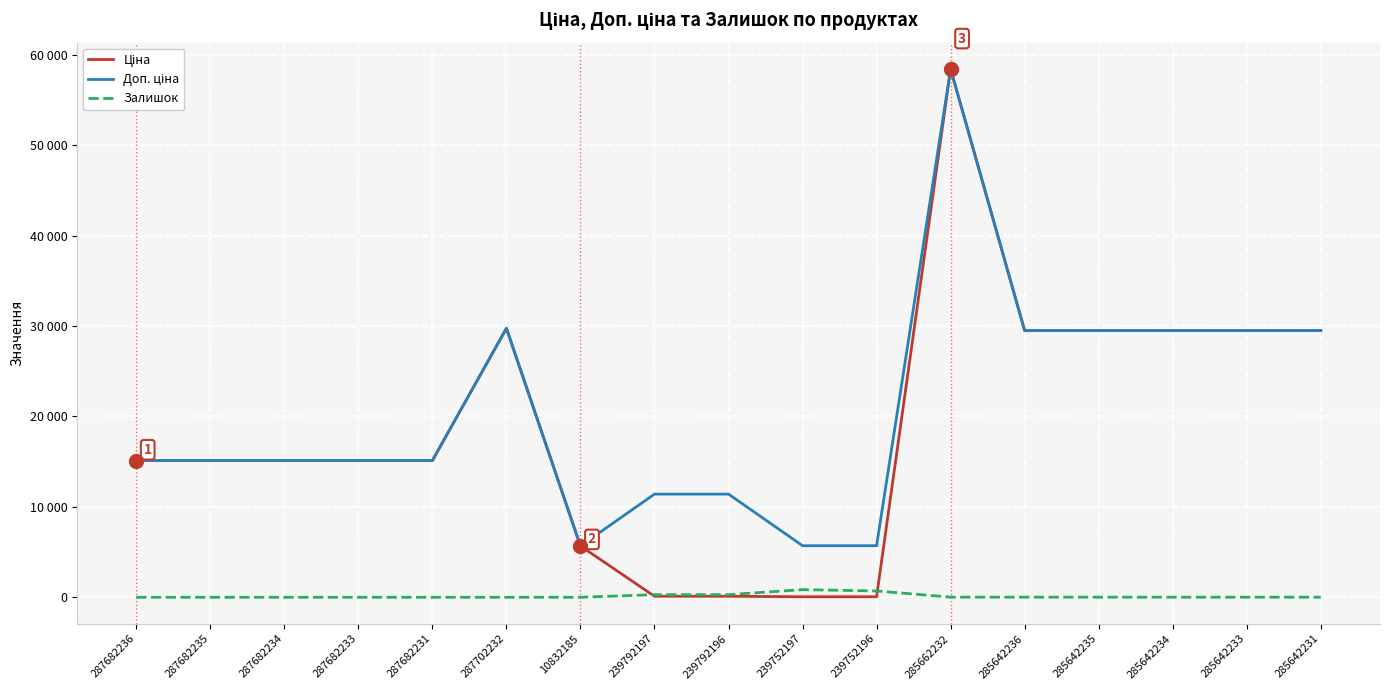

Does the chart display data point markers on the line(s)?

No